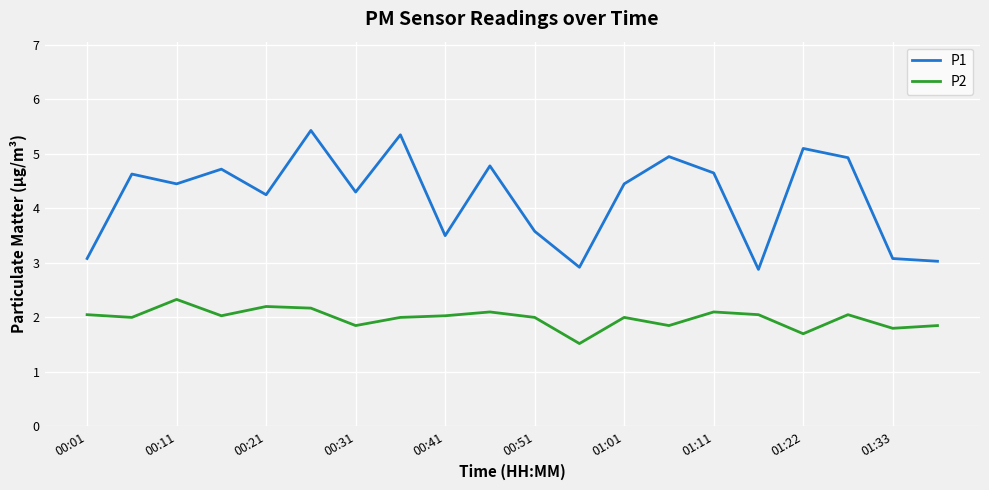

List the series in order of their peak value, highest first.

P1, P2